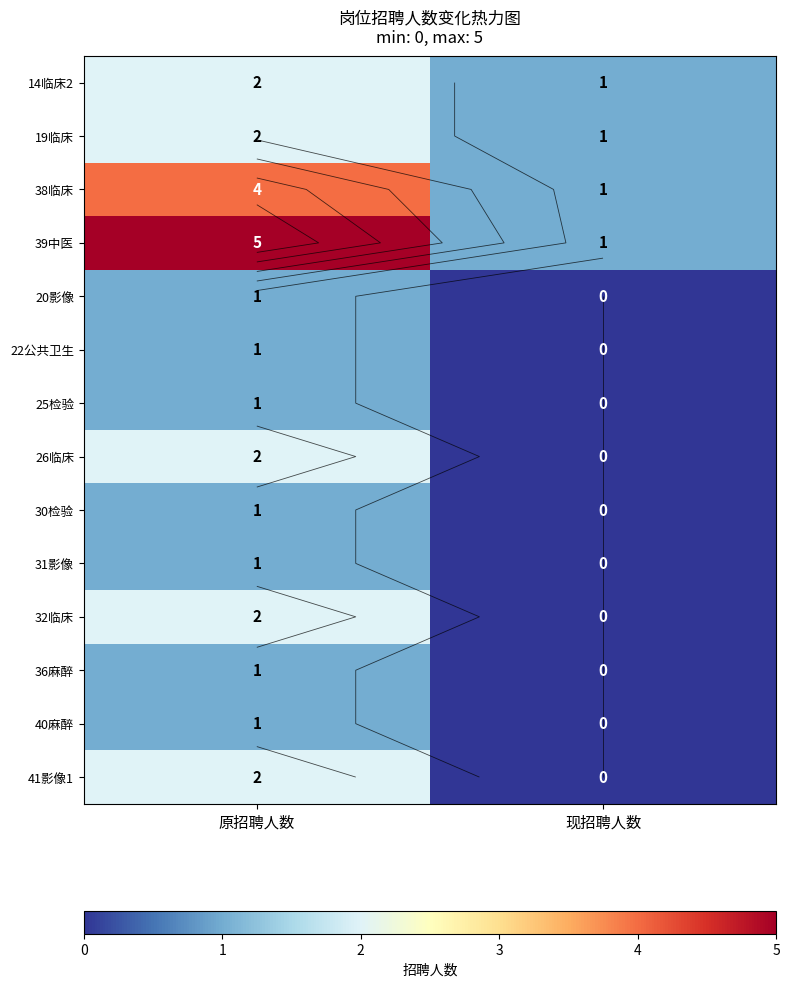

Count the number of categories in the chart.

2